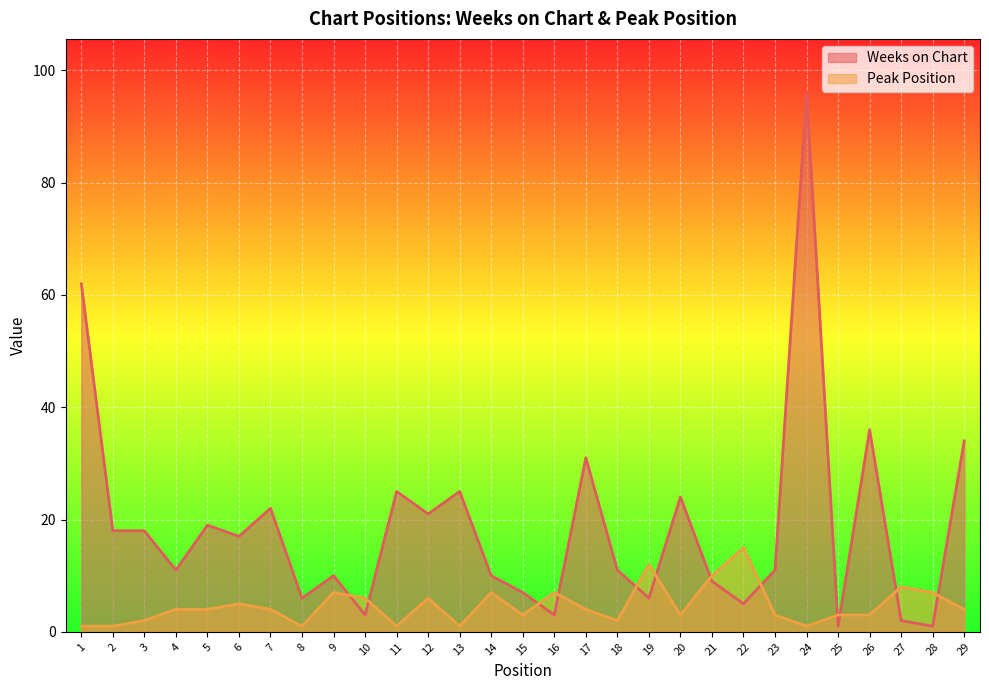

Is it true that Weeks on Chart equals 10 at 9?

True